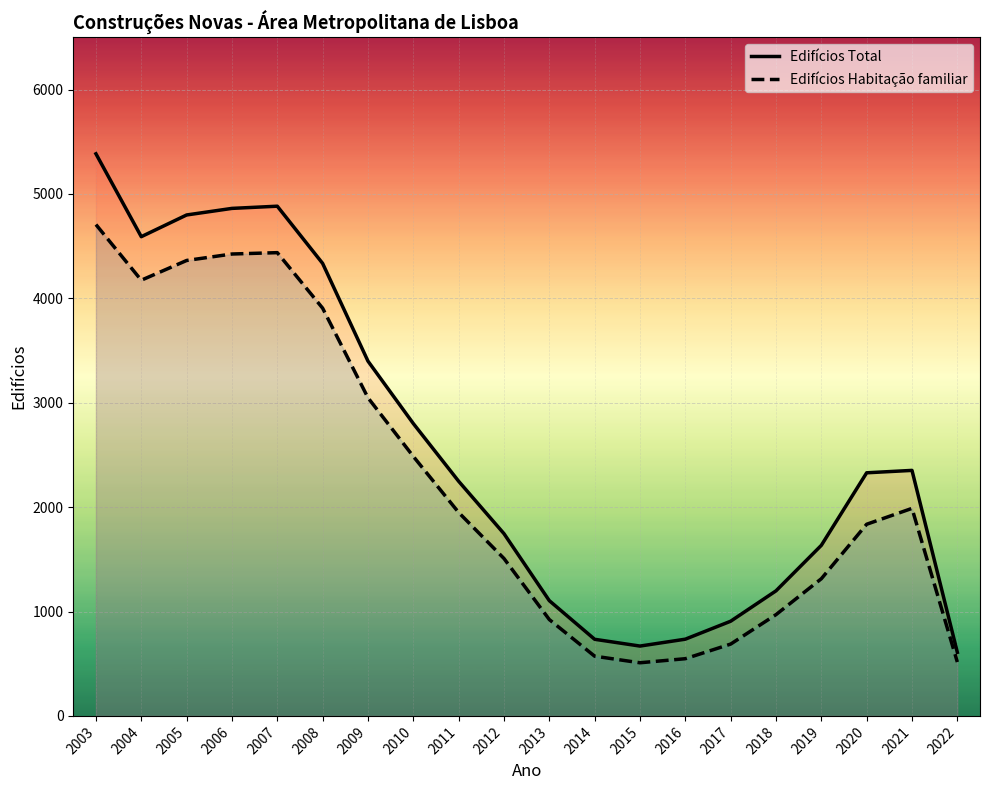

What is the lowest value of the Edifícios Habitação familiar series?

509